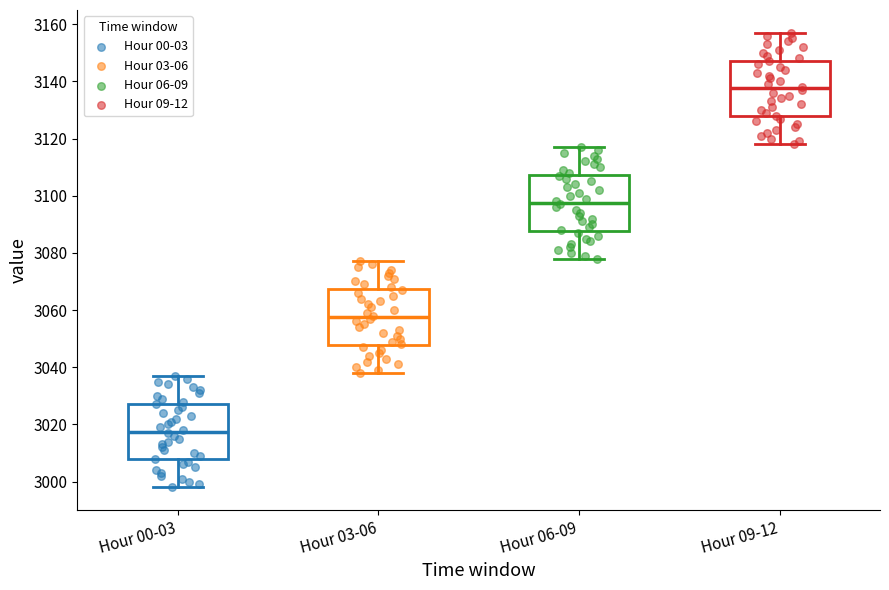

Reading left to right, read every box against the y-axis: the position of its median line, the range the box covers, and the ends of its whiskers. The values are not printed on the chart, so give them approximately, as read against the axis.

Hour 00-03: median 3018, box 3008 to 3028, whiskers 2998 to 3038
Hour 03-06: median 3058, box 3048 to 3068, whiskers 3038 to 3078
Hour 06-09: median 3098, box 3088 to 3108, whiskers 3078 to 3118
Hour 09-12: median 3138, box 3128 to 3148, whiskers 3118 to 3158